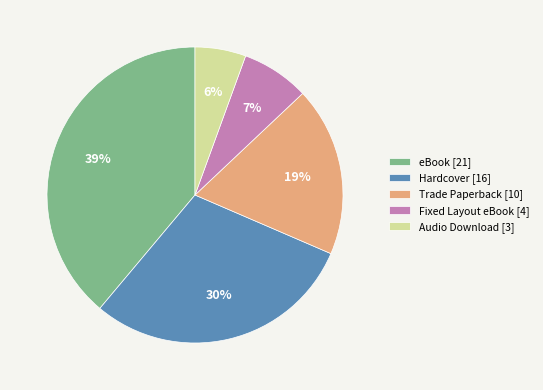

Rank the categories by value from lowest to highest.

Audio Download, Fixed Layout eBook, Trade Paperback, Hardcover, eBook